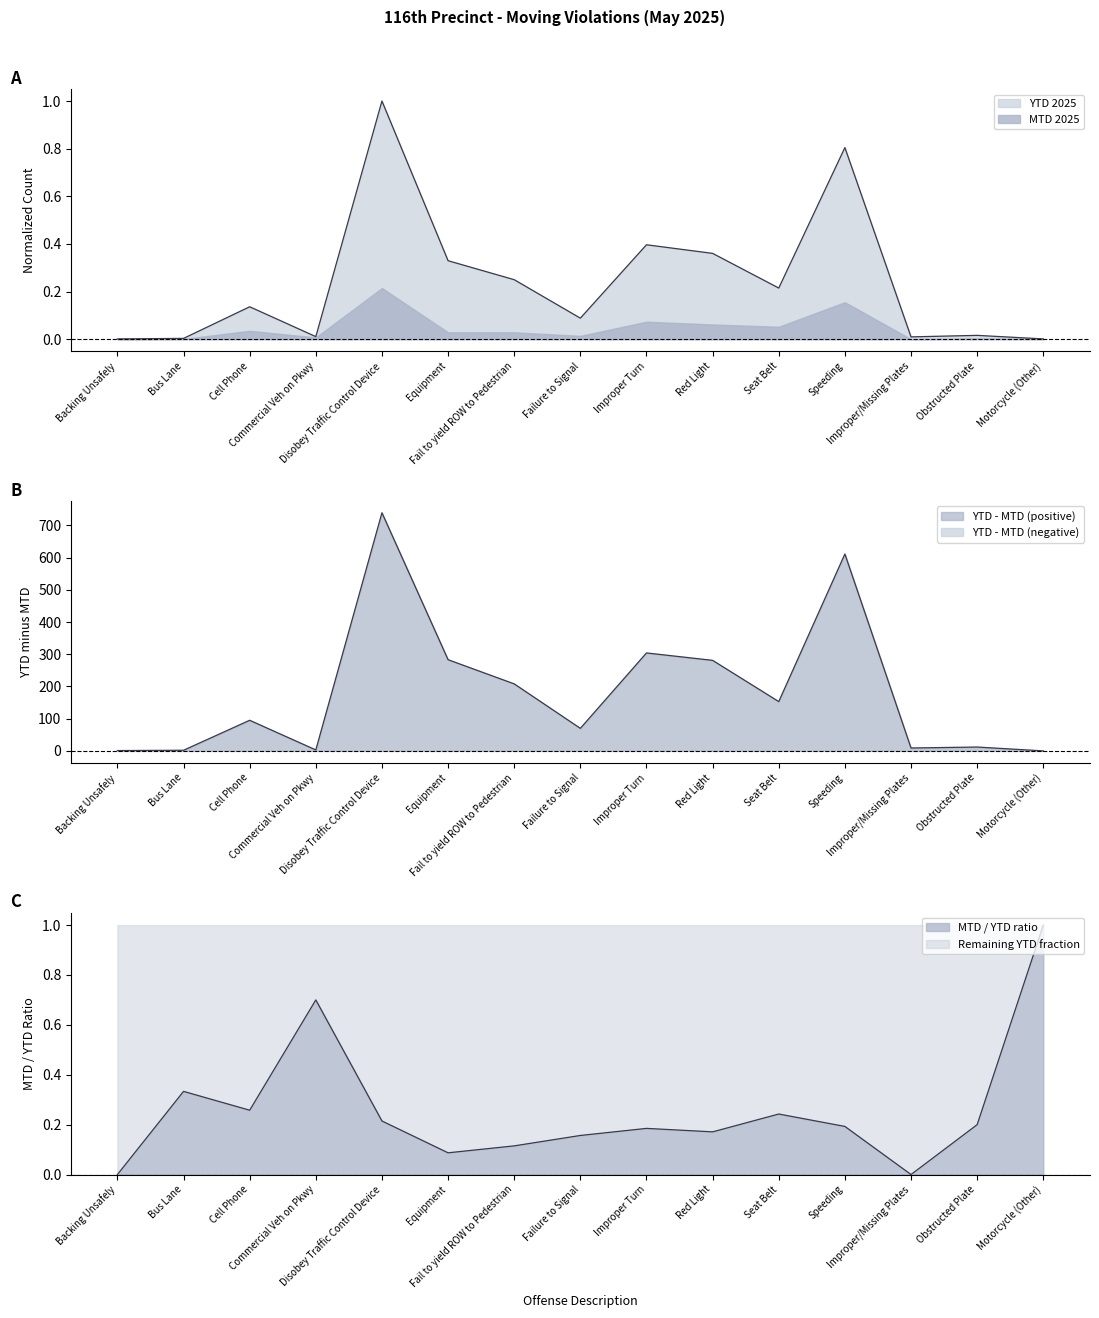

Reading left to right, extract all data points from this chart.

Backing Unsafely=0.0	Bus Lane=0.0	Cell Phone=0.1	Commercial Veh on Pkwy=0.0	Disobey Traffic Control Device=1.0	Equipment=0.3	Fail to yield ROW to Pedestrian=0.2	Failure to Signal=0.1	Improper Turn=0.4	Red Light=0.4	Seat Belt=0.2	Speeding=0.8	Improper/Missing Plates=0.0	Obstructed Plate=0.0	Motorcycle (Other)=0.0